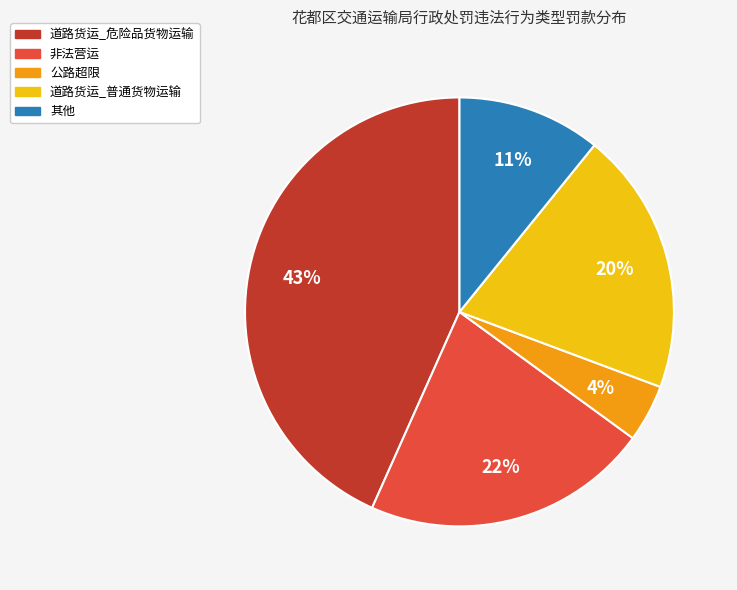

Count the number of slices in the pie.

5